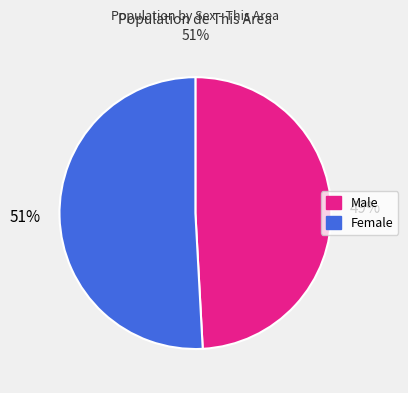

To the nearest percent, what percentage of the pie is Male?

49%